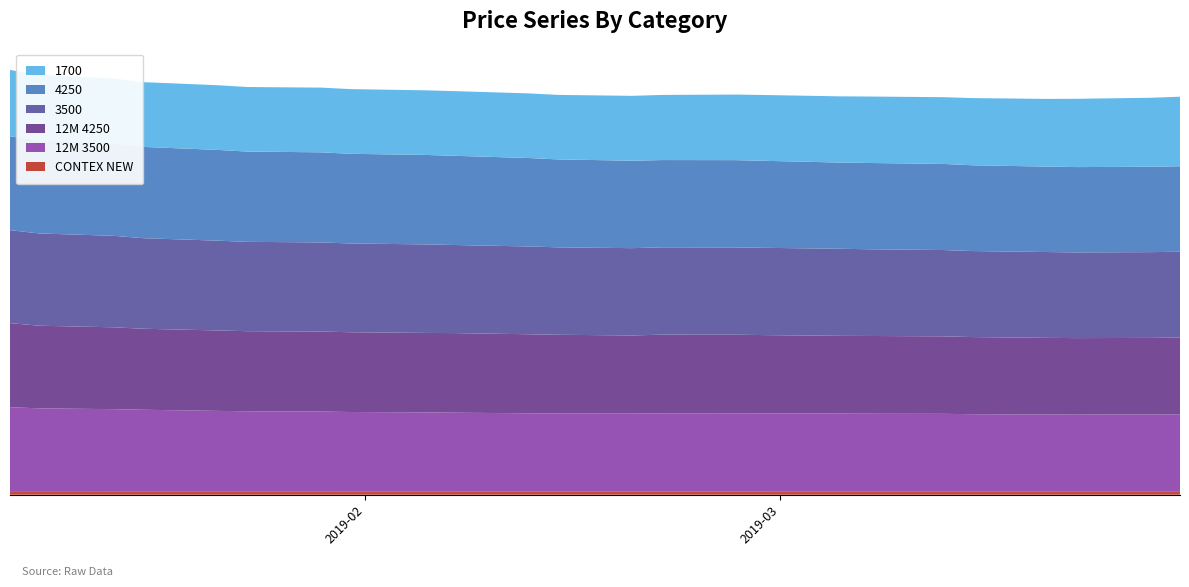

Reading left to right, list all the values displayed in this chart.

1700: 7480	7377	7331	7300	7289	7271	7291	7290	7280	7288	7281	7268	7309	7338	7389	7417	7460	7489	7522	7570	7628	7695	7773	7839
4250: 10569	10471	10379	10285	10225	10174	10150	10101	10081	10052	9965	9910	9852	9833	9832	9801	9713	9721	9700	9665	9625	9612	9621	9629
CONTEX NEW: 401	398	395	393	392	390	390	389	388	387	387	386	385	386	387	387	388	388	388	388	389	390	391	392
12M 3500: 9461	9333	9246	9181	9056	9011	8981	8931	8892	8856	8788	8758	8752	8787	8792	8774	8756	8738	8725	8688	8648	8637	8660	8671
12M 4250: 9472	9310	9223	9129	9062	9025	9015	8988	8952	8968	8906	8879	8808	8862	8851	8824	8758	8760	8733	8688	8638	8619	8619	8642
3500: 10478	10394	10310	10200	10119	10067	10044	10002	9975	9925	9894	9850	9838	9840	9837	9833	9813	9771	9725	9692	9671	9658	9662	9673